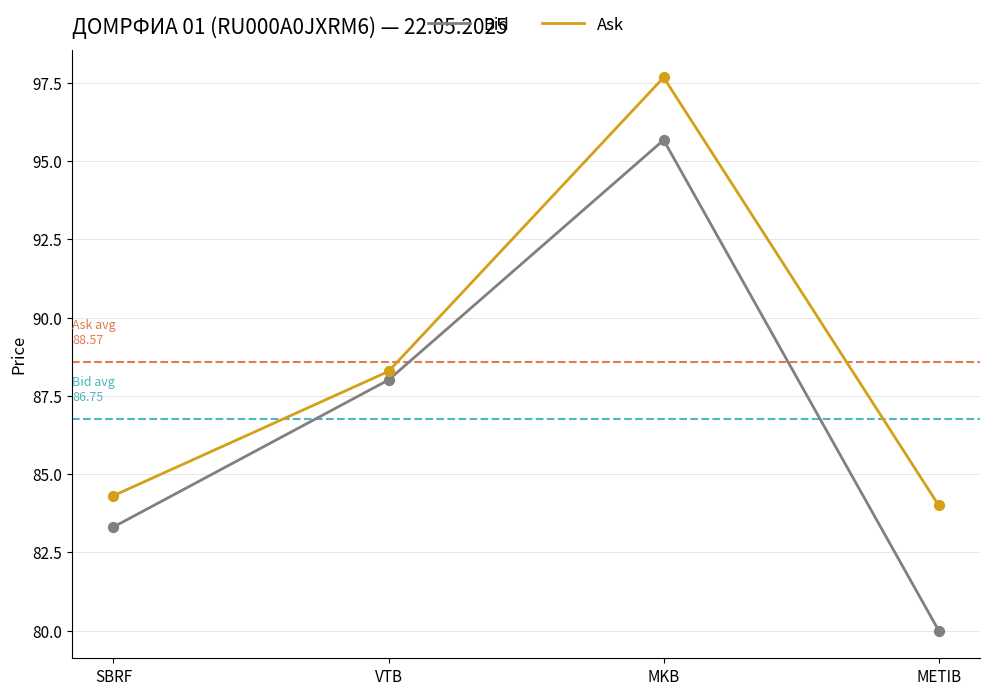

What is the difference between the highest and lowest values at MKB?

2.0